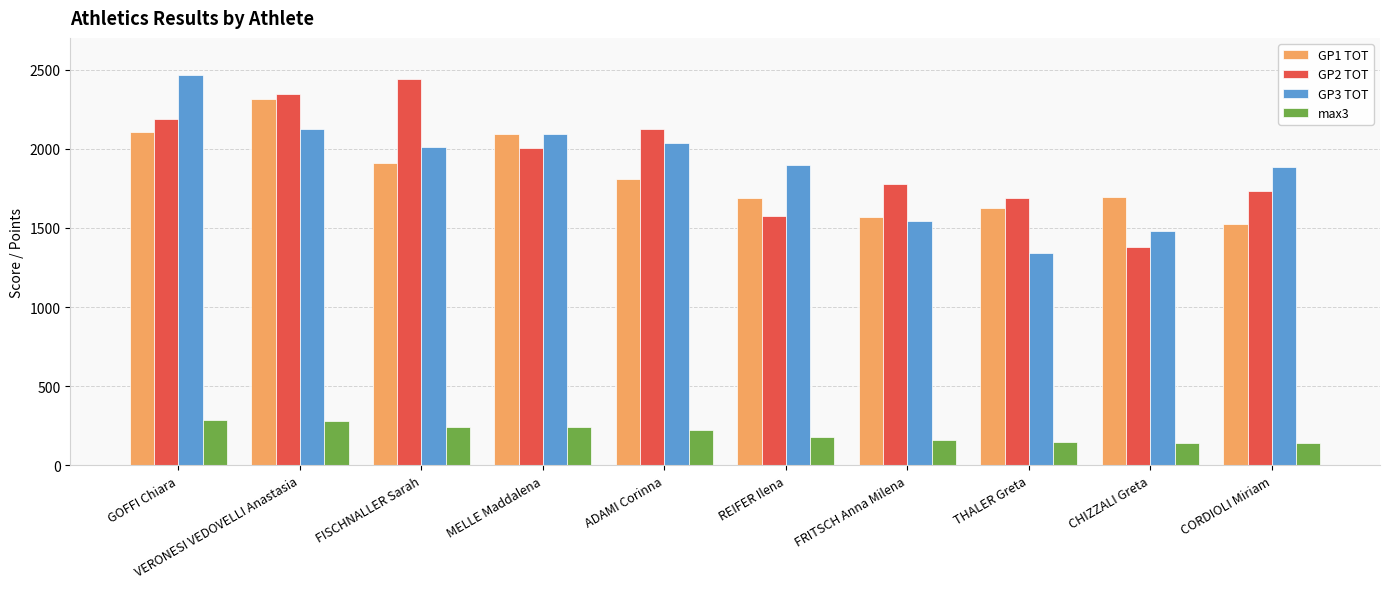

Between VERONESI VEDOVELLI Anastasia and CORDIOLI Miriam, which series saw the biggest shift?

GP1 TOT